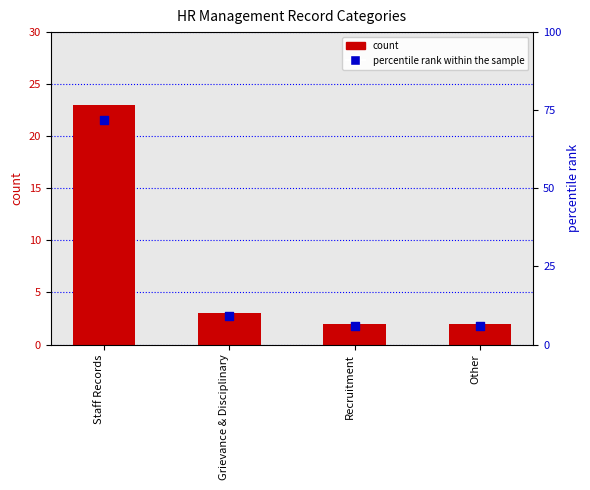

Which series contains the highest Y value?

percentile rank within the sample